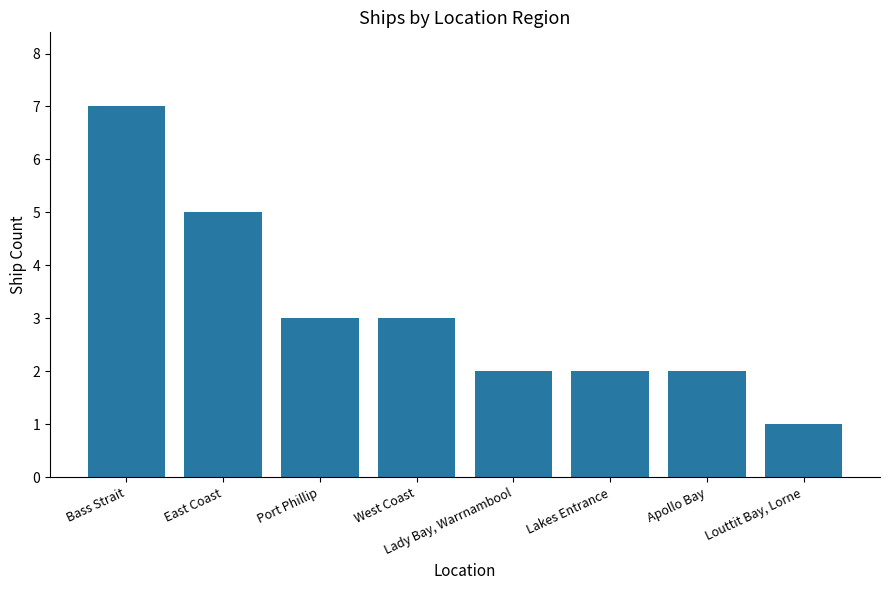

The chart shows a value of 3 at Apollo Bay. True or false?

False